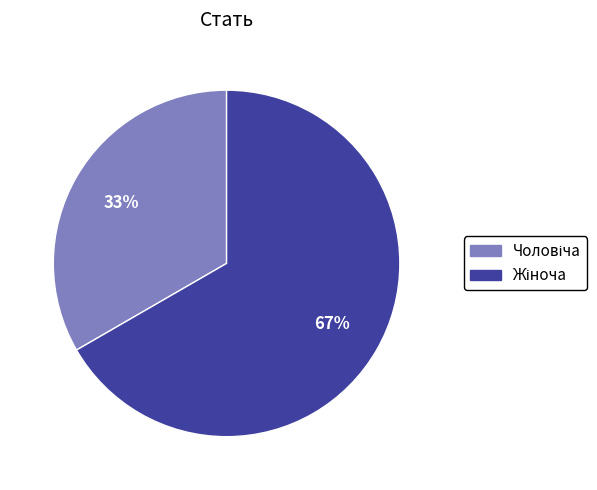

Is there a majority slice in this chart?

Yes